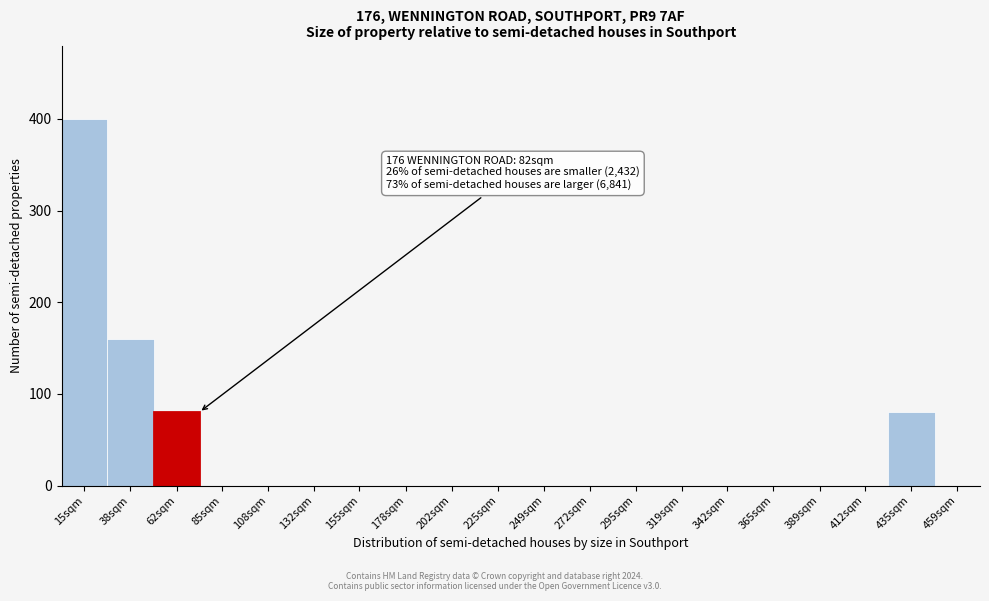

Reading right to left, extract all data points from this chart.

459sqm=0	435sqm=80	412sqm=0	389sqm=0	365sqm=0	342sqm=0	319sqm=0	295sqm=0	272sqm=0	249sqm=0	225sqm=0	202sqm=0	178sqm=0	155sqm=0	132sqm=0	108sqm=0	85sqm=0	62sqm=80	38sqm=160	15sqm=400